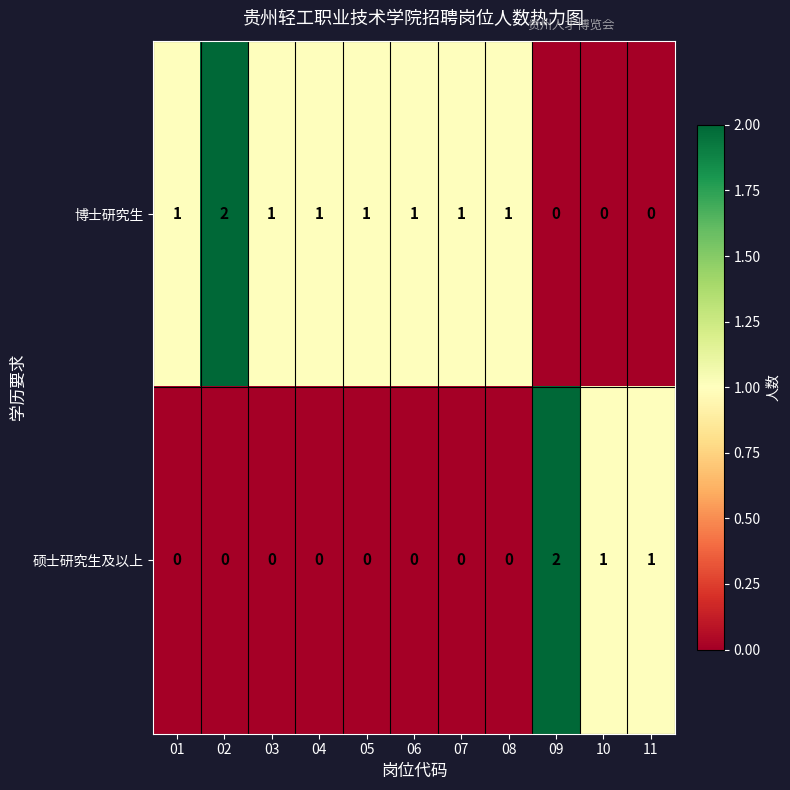

Is it true that 博士研究生 equals 1 at 07?

True